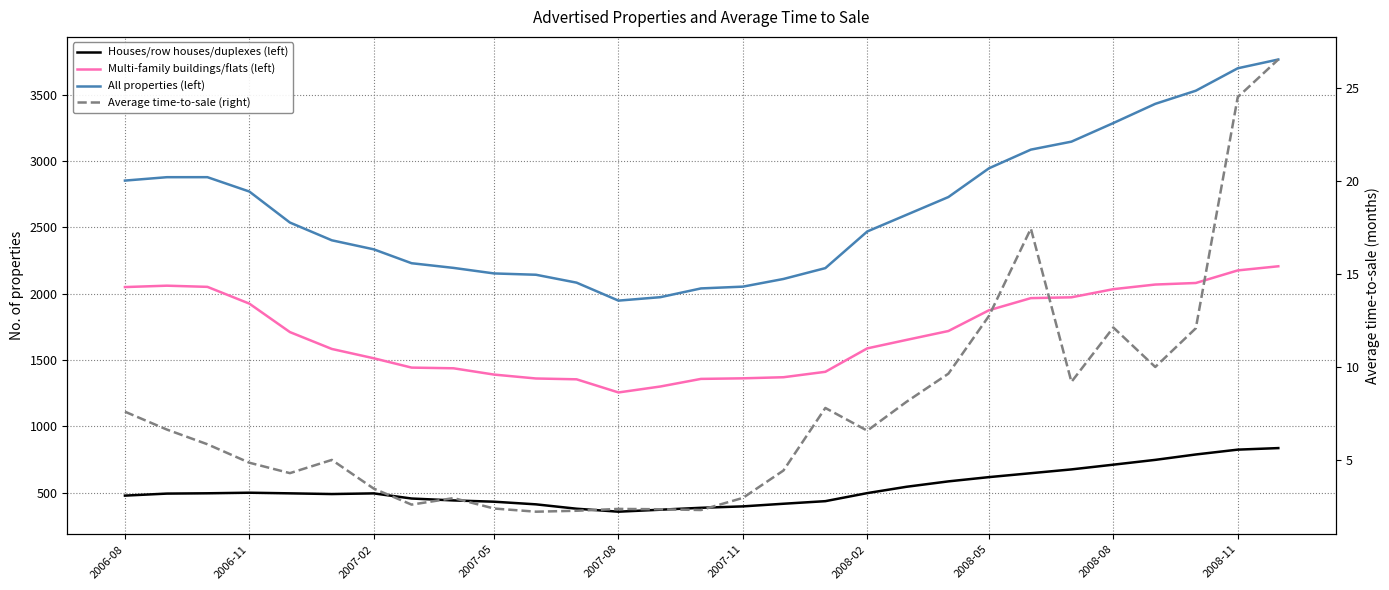

Reading left to right, what are all the values shown in this chart?

Houses/row houses/duplexes (left): 477.3	492.6	494.9	499.2	494.4	489.2	494.1	455.4	441.1	431.4	411.5	378.6	356.2	371.1	385.5	396.2	416.0	435.5	496.2	543.9	584.6	616.7	646.2	674.8	710.5	746.7	787.4	823.8	835.5
Multi-family buildings/flats (left): 2048.9	2059.3	2050.5	1924.2	1709.7	1582.5	1512.4	1442.0	1436.9	1389.4	1360.0	1353.8	1254.7	1299.6	1356.9	1361.2	1369.4	1410.3	1586.9	1650.7	1717.7	1874.0	1965.6	1971.7	2033.2	2068.0	2079.7	2174.4	2205.6
All properties (left): 2851.3	2876.9	2877.0	2768.8	2535.1	2401.3	2333.3	2228.6	2193.4	2151.6	2141.7	2082.3	1946.8	1972.8	2038.7	2052.1	2109.9	2191.7	2467.8	2593.2	2727.3	2943.9	3084.7	3144.8	3284.9	3429.6	3528.6	3697.7	3763.8
Average time-to-sale (right): 7.6	6.6	5.8	4.9	4.3	5.0	3.5	2.6	3.0	2.4	2.2	2.3	2.4	2.4	2.3	3.0	4.4	7.8	6.6	8.1	9.6	12.7	17.4	9.2	12.1	10.0	12.1	24.5	26.5